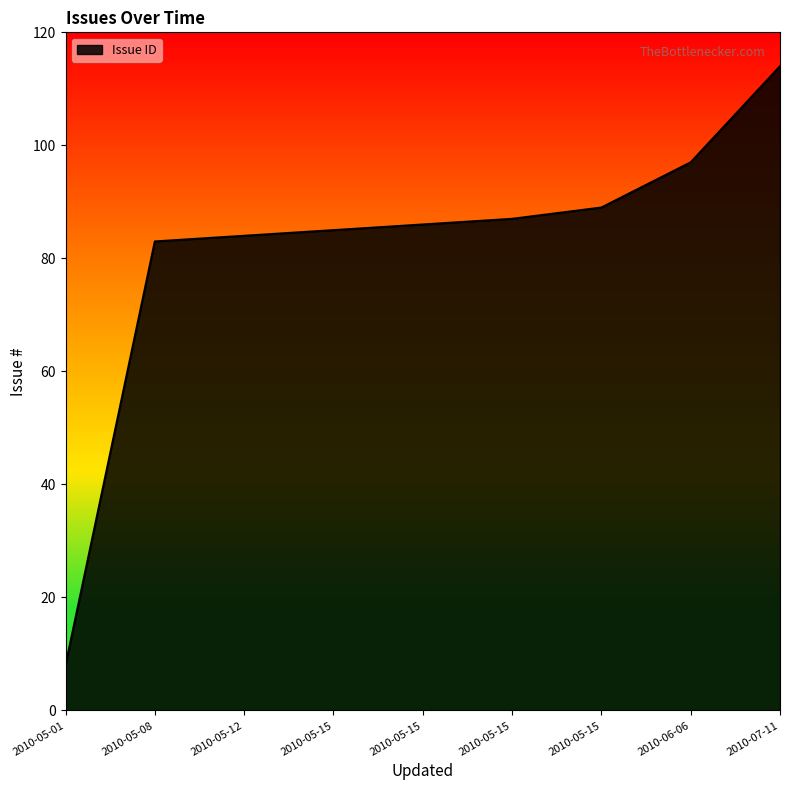

What is the minimum value shown in the chart?

8